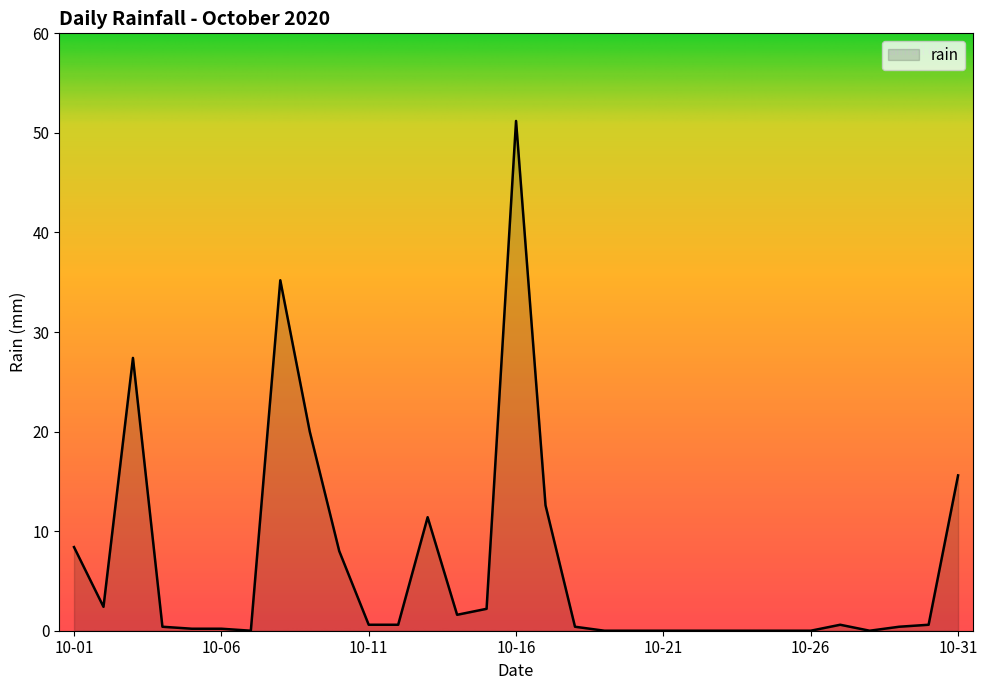

What is the difference between the maximum and minimum values?

51.2